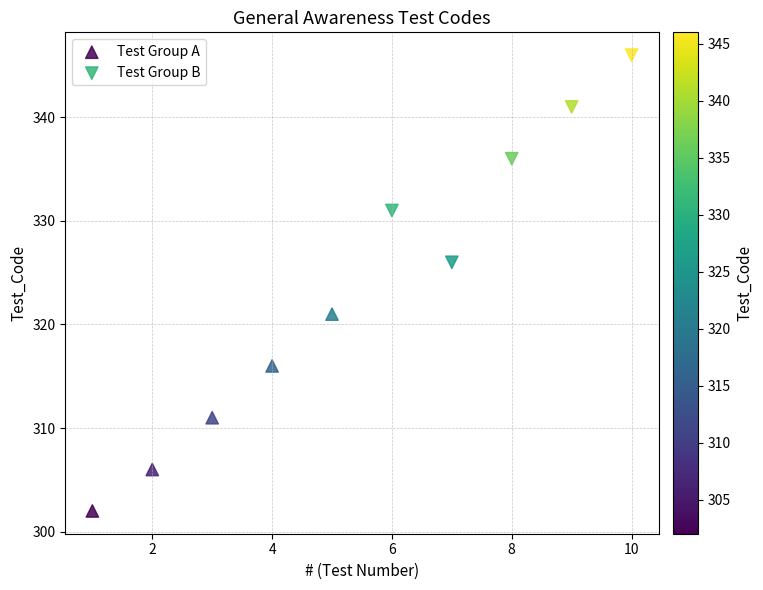

Which series contains the highest Y value?

Test Group B